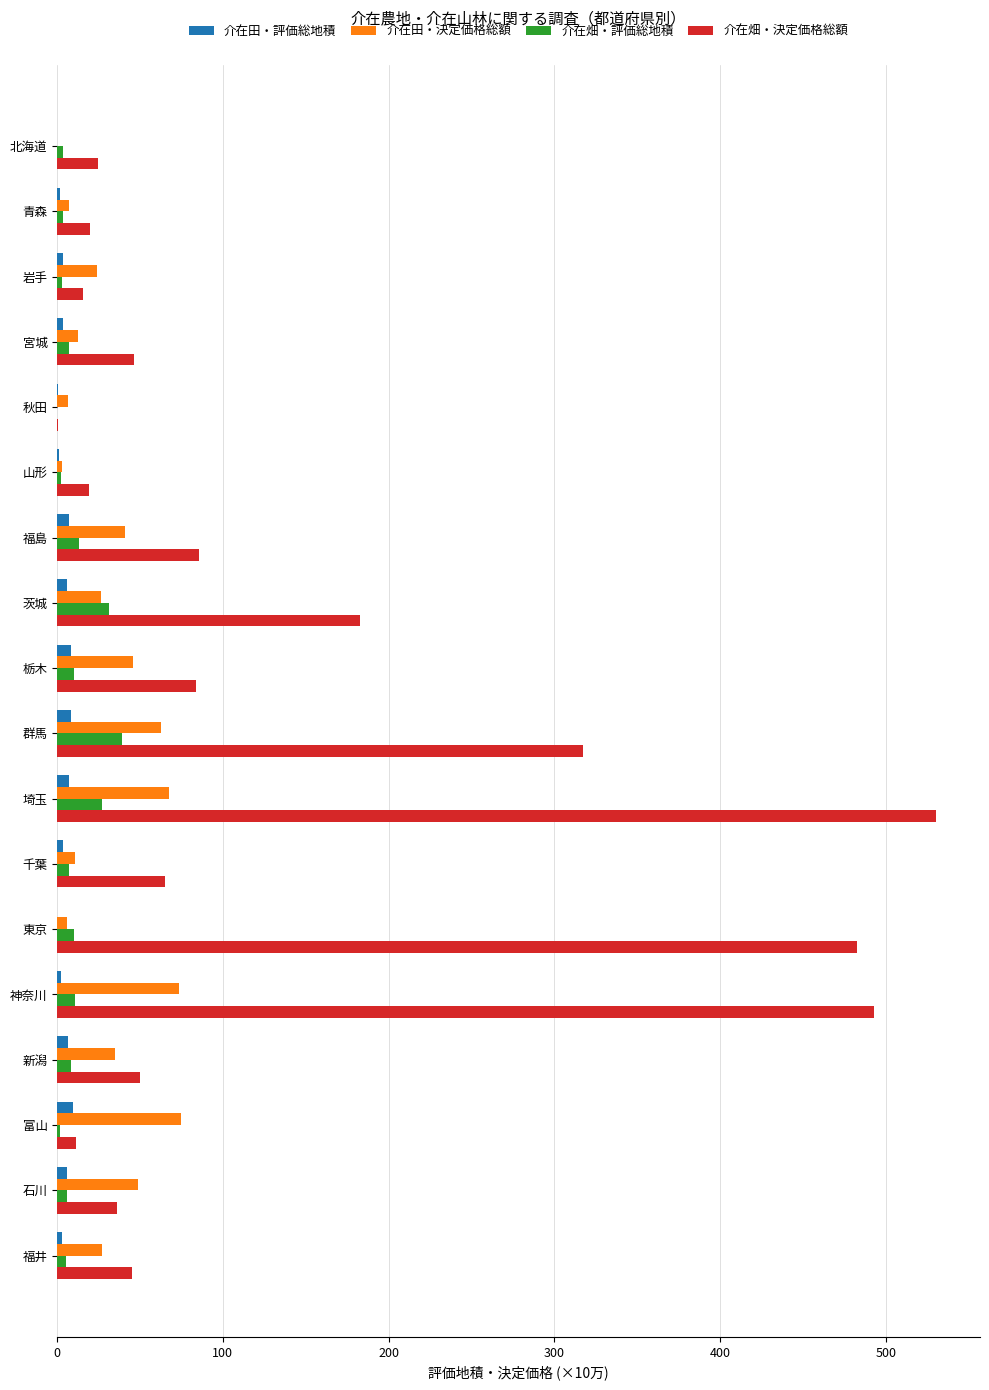

True or false: 介在田・決定価格総額 has a value of 62.9 at 群馬.

True